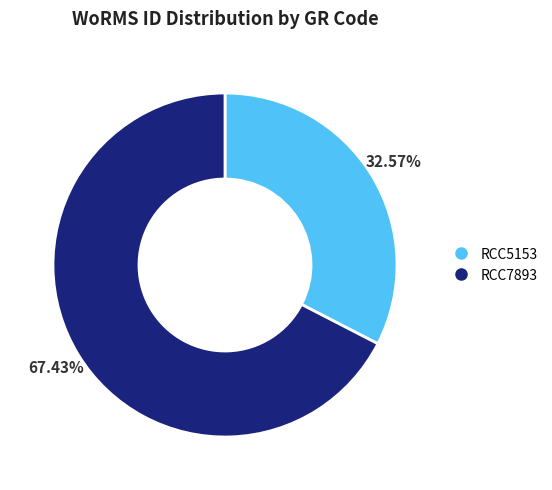

How many slices are in this pie chart?

2